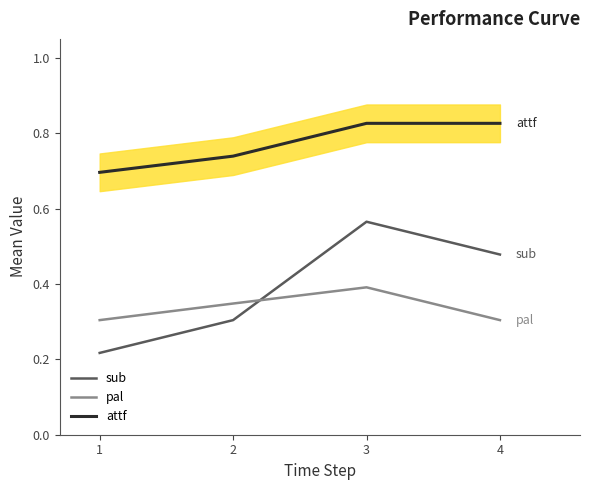

The pal series shows 0.3 at 4. True or false?

True